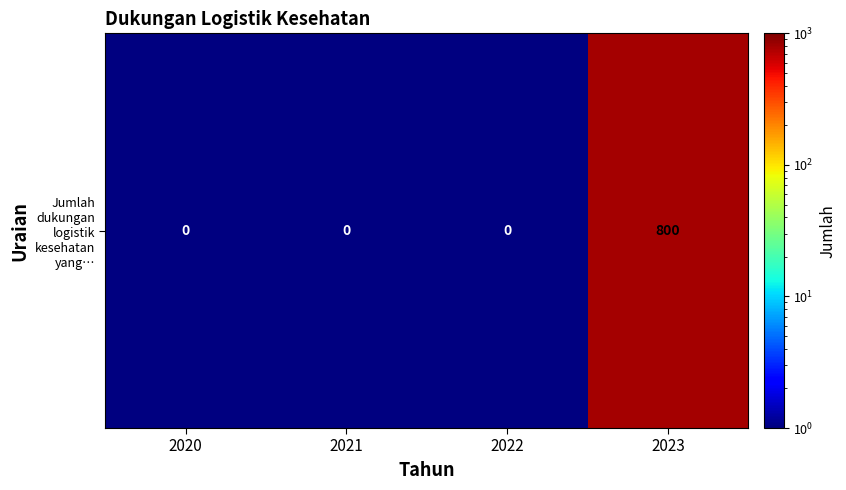

Count the number of data series in this chart.

1